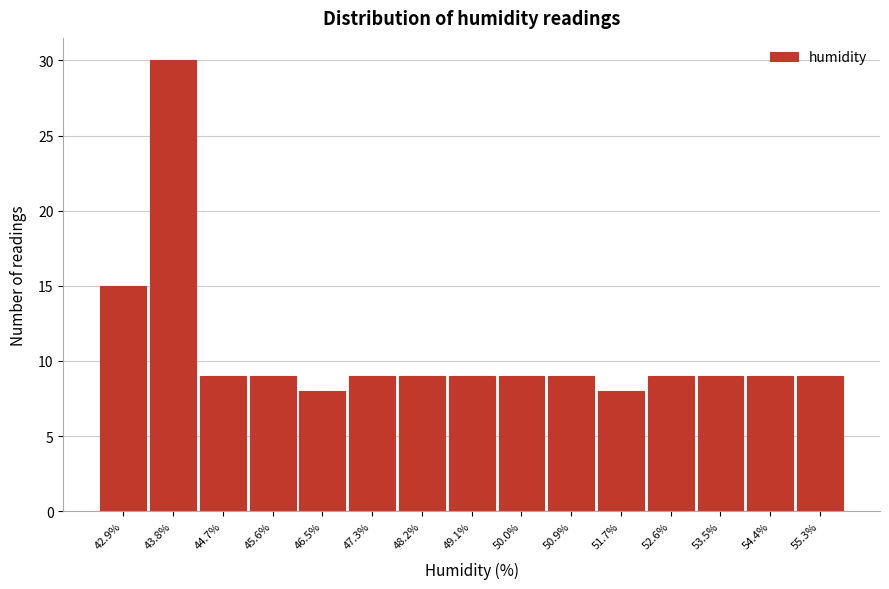

Reading left to right, transcribe this chart: for each bar, give the range it covers on the x-axis and its height. Neither the bar edges nor the heights are printed on the chart, so give them approximately, as read against the axes.

42.50 to 43.38: 15
43.38 to 44.26: 30
44.26 to 45.14: 9
45.14 to 46.02: 9
46.02 to 46.90: 8
46.90 to 47.78: 9
47.78 to 48.66: 9
48.66 to 49.54: 9
49.54 to 50.42: 9
50.42 to 51.30: 9
51.30 to 52.18: 8
52.18 to 53.06: 9
53.06 to 53.94: 9
53.94 to 54.82: 9
54.82 to 55.70: 9